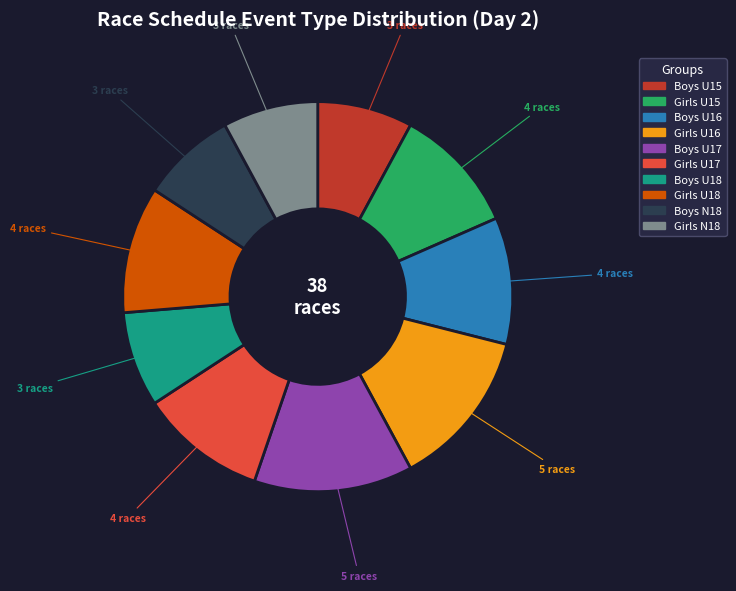

Is there any slice that represents more than half of the pie?

No